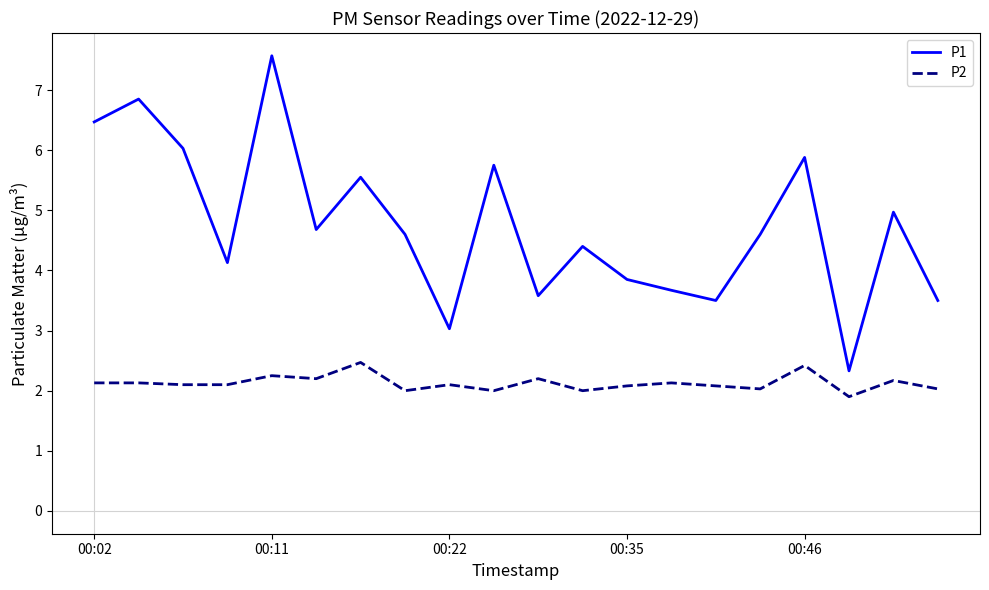

Rank the series by their maximum value, from highest to lowest.

P1, P2